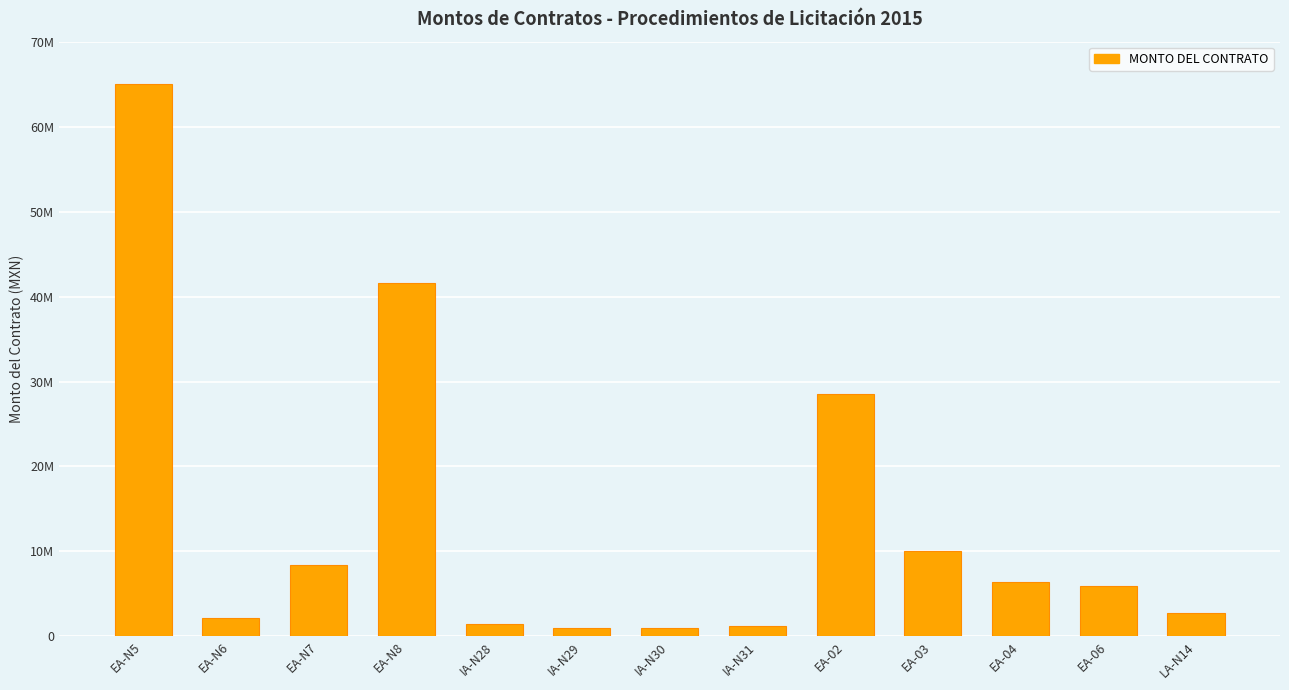

What value does the data have at EA-N7?

8424308.4